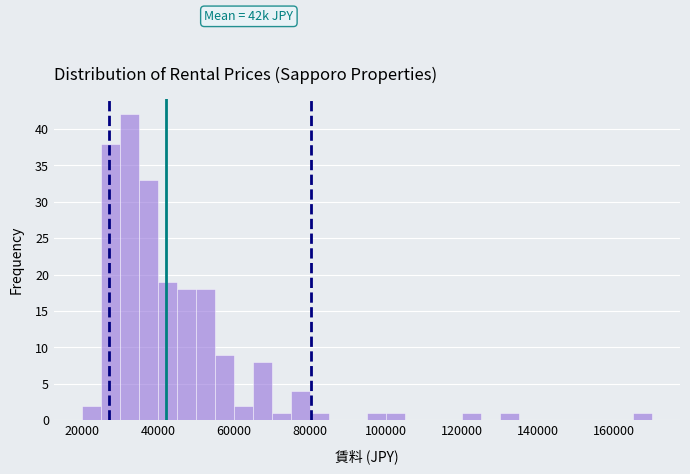

Around what value on the x-axis is the tallest bar? Give the approximate position of its centre, as read against the axis.

32000